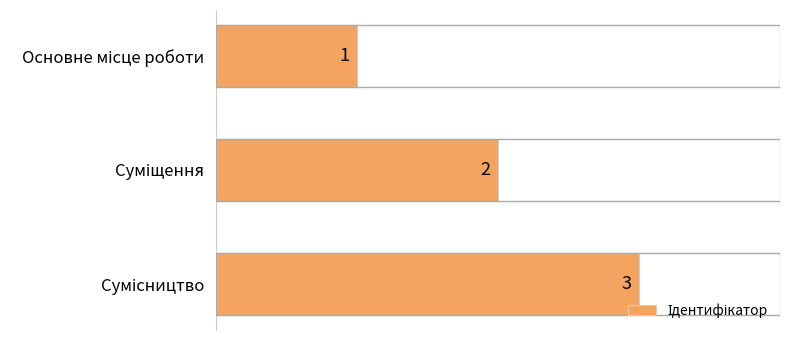

Count the number of data series in this chart.

1